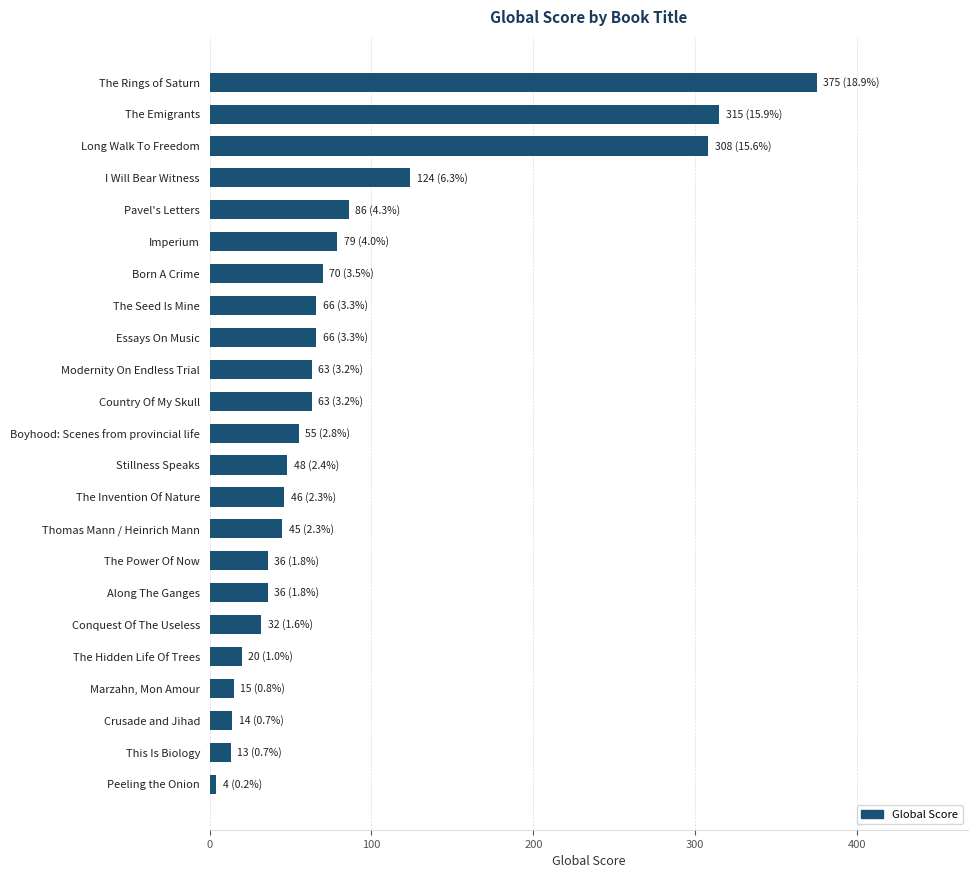

Are the bars grouped side by side (vs. stacked)?

No